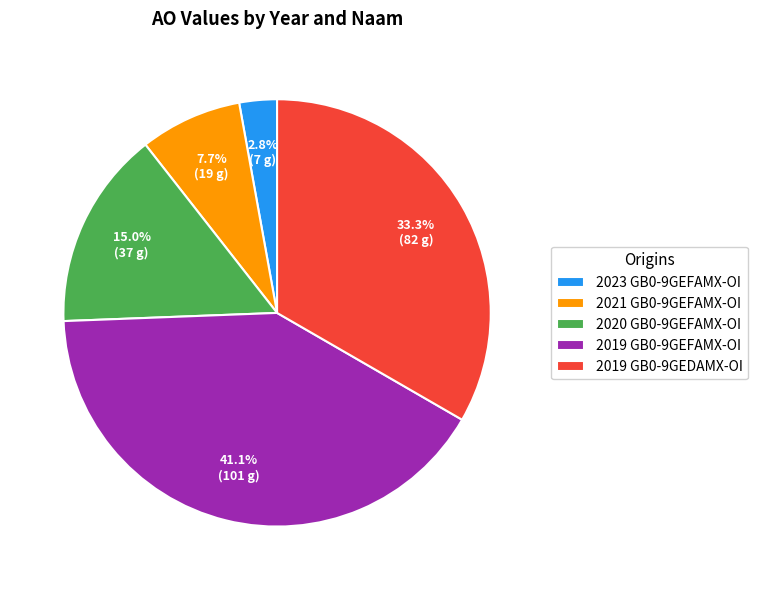

Which category has the smallest portion of the pie?

2023 GB0-9GEFAMX-OI